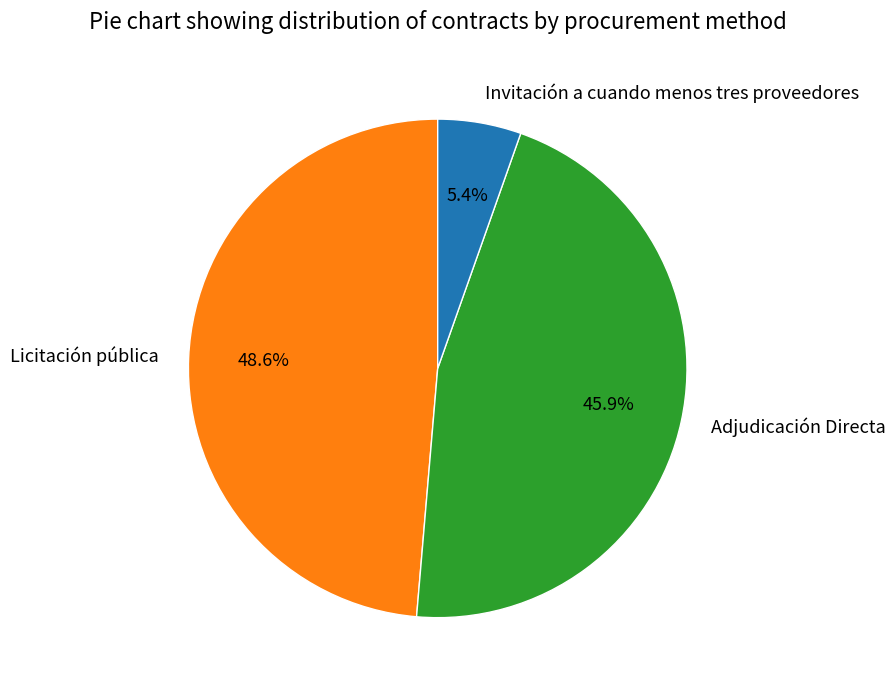

Is there a majority slice in this chart?

No